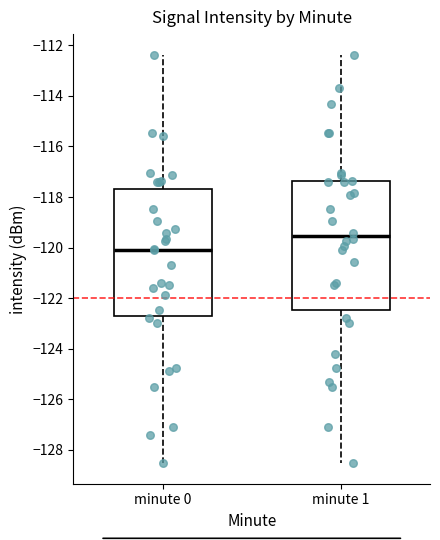

Where is the lower edge of the box for minute 1 on the y-axis? The values are not printed on the chart, so give them approximately, as read against the axis.

-122.4